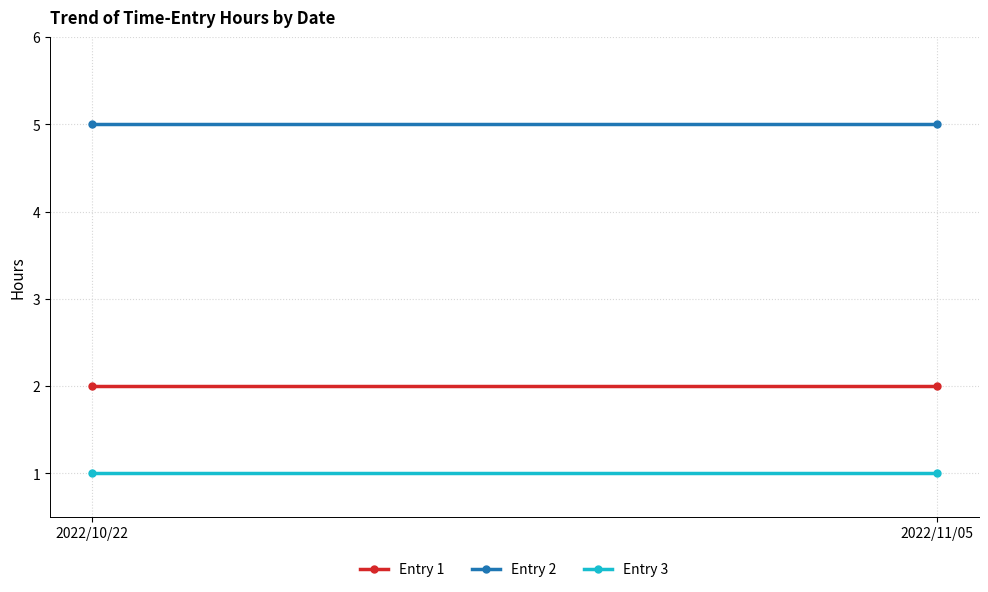

What position from the right is 2022/11/05?

1